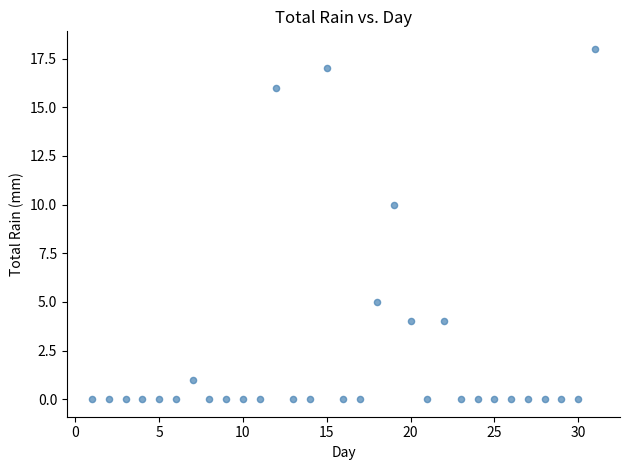

What Y value in the scatter plot is closest to 9?

10